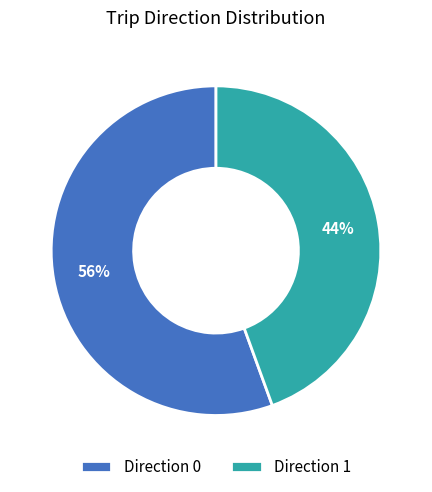

To the nearest percent, what is the combined percentage of Direction 0 and Direction 1?

100%